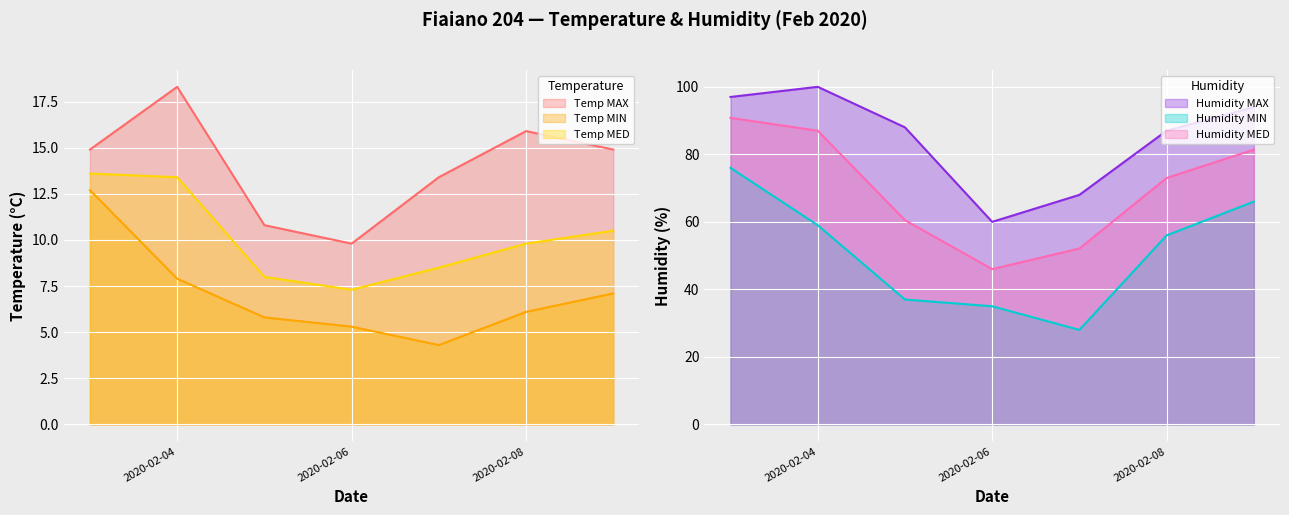

What are all the series names shown in the legend?

Temp MAX, Temp MIN, Temp MED, Humidity MAX, Humidity MIN, Humidity MED